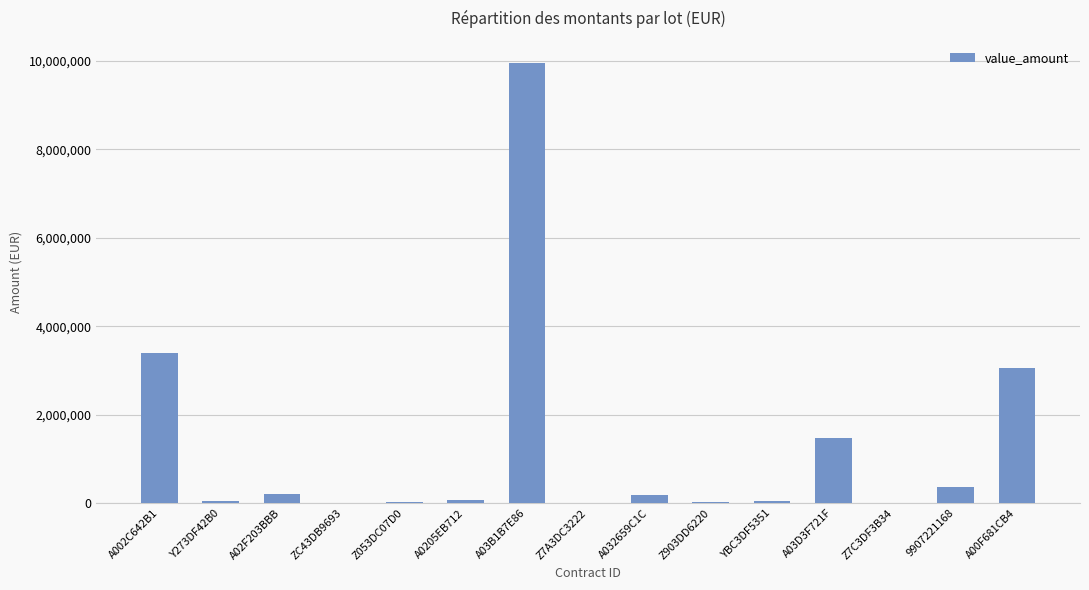

Is it true that the value at A02F203BBB is 210000.0?

True